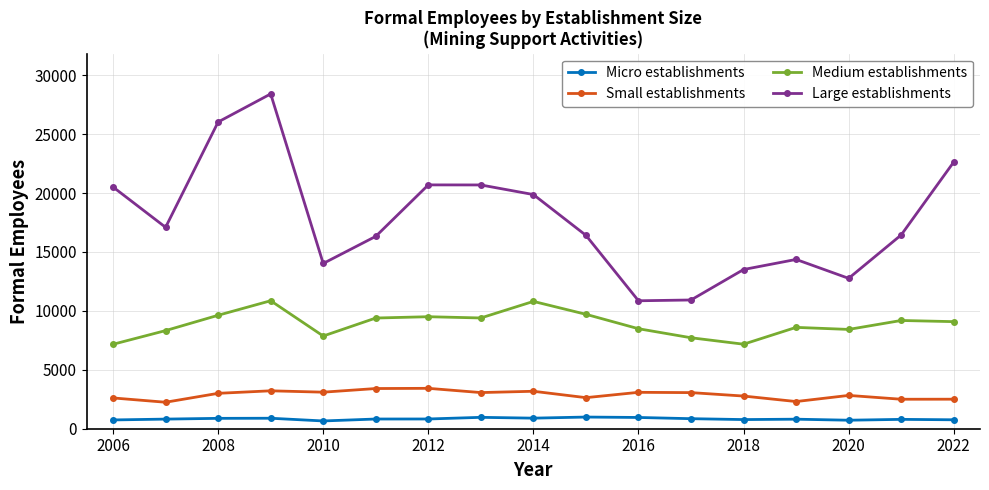

What is the minimum value shown in the chart?

659